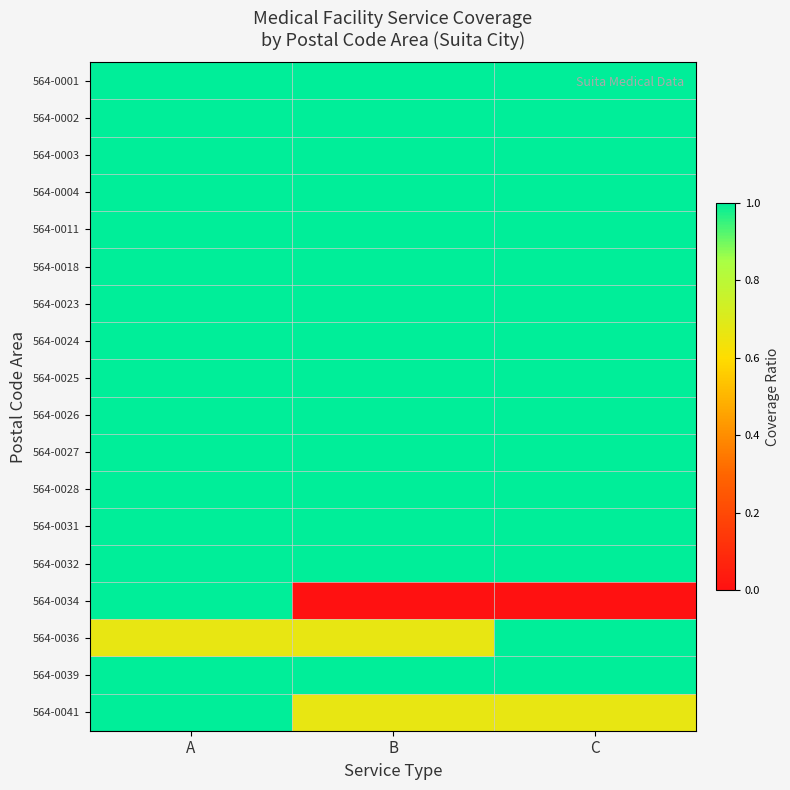

Which category has the lowest value across all series?

B